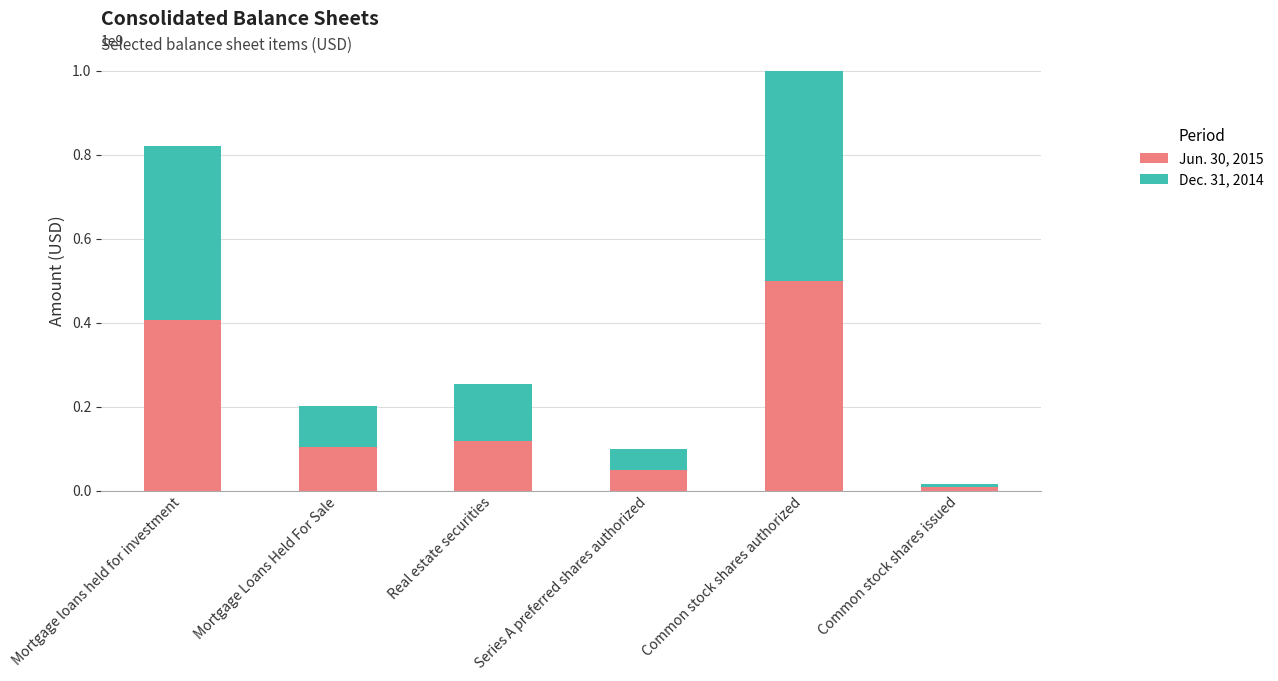

What is the total value across all series at Real estate securities?

253251817